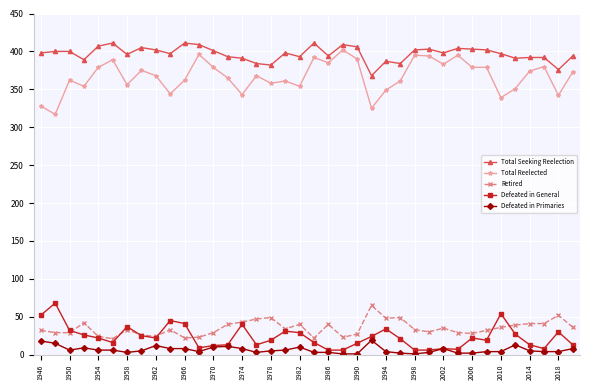

At how many categories does at least one series exceed 244?

38